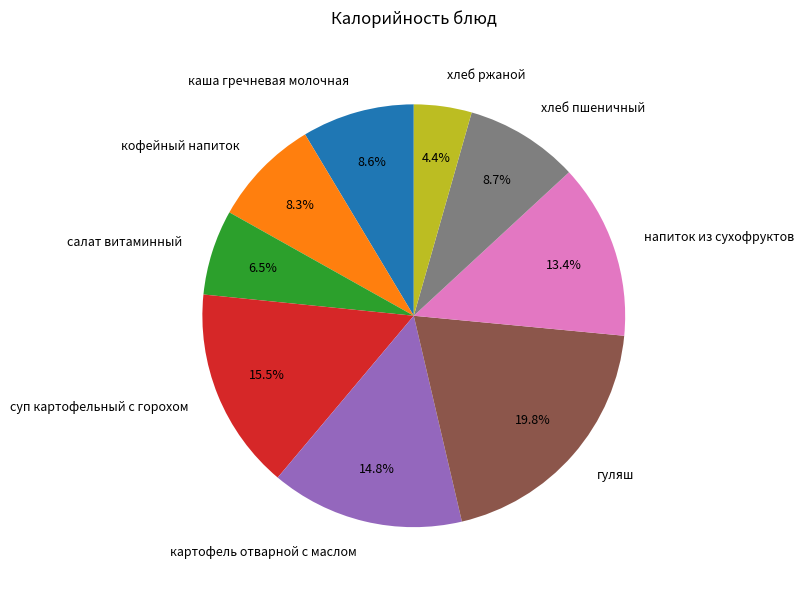

Is it true that хлеб ржаной is 19% of the pie?

False